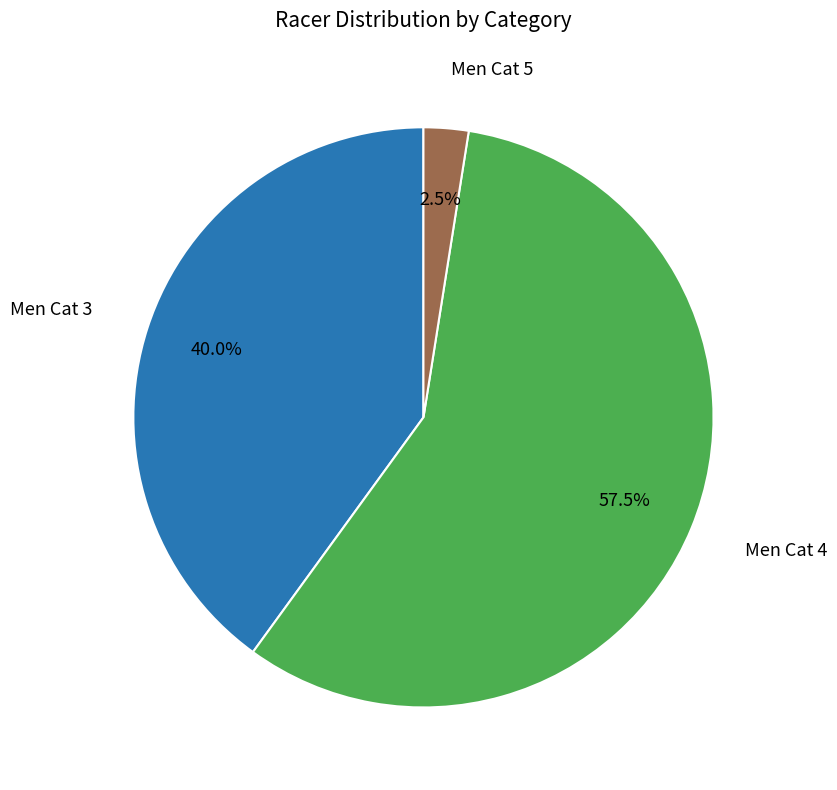

How many slices are in this pie chart?

3